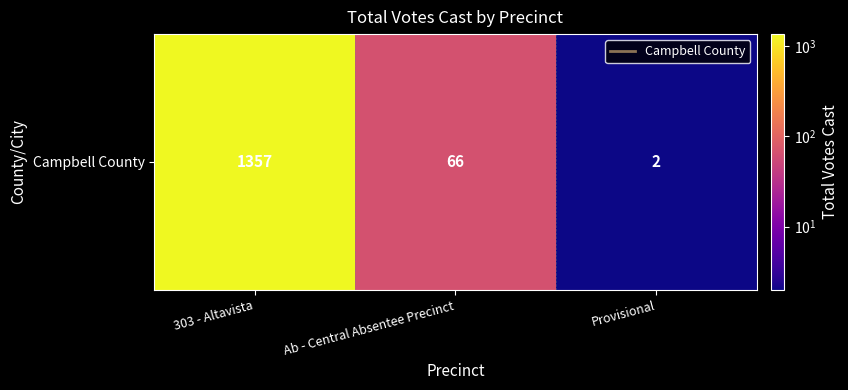

What is the difference between the maximum and minimum values?

1355